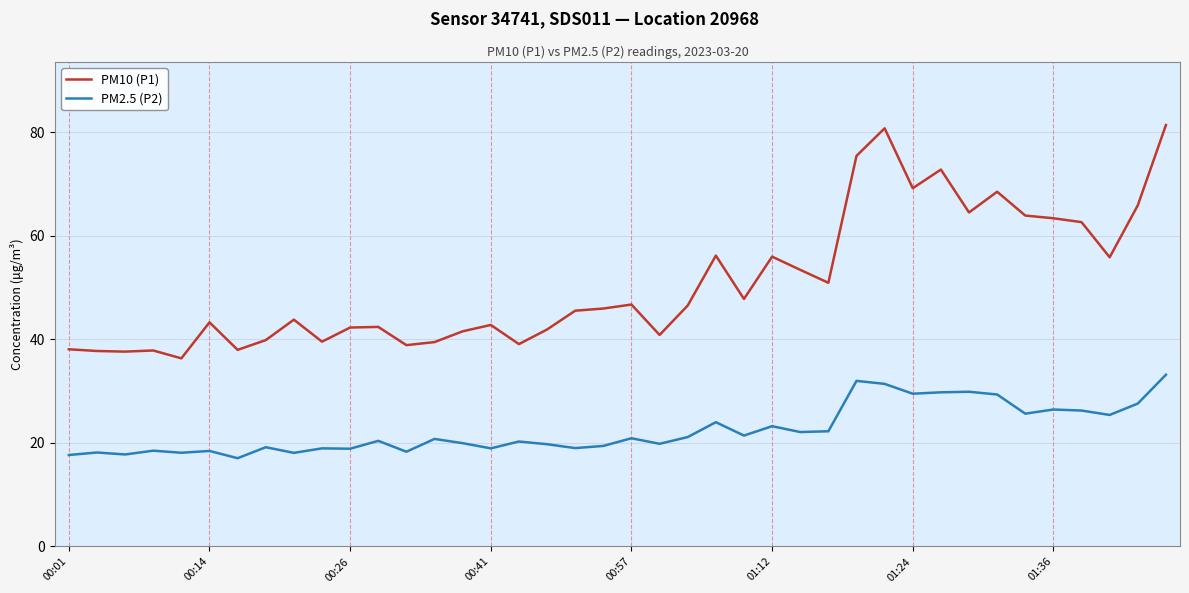

True or false: PM2.5 (P2) and PM10 (P1) cross at least once.

False